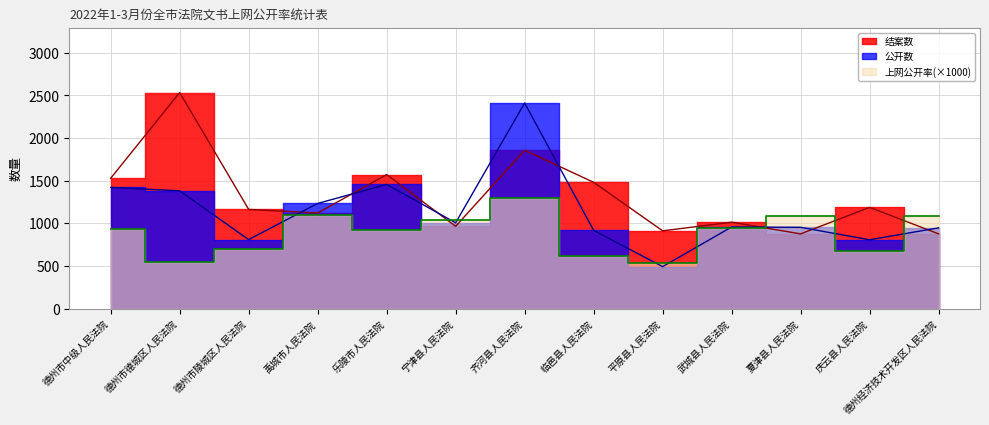

What is the sum of all 上网公开率 values?

11489.7